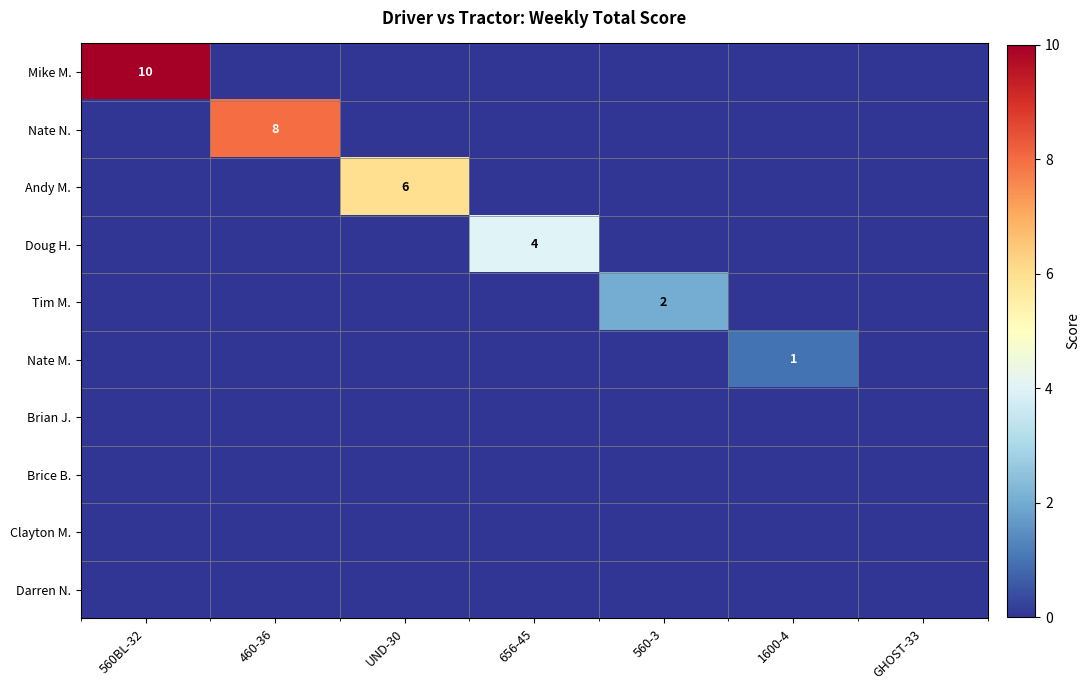

The Tim M. series shows 1 at 460-36. True or false?

False